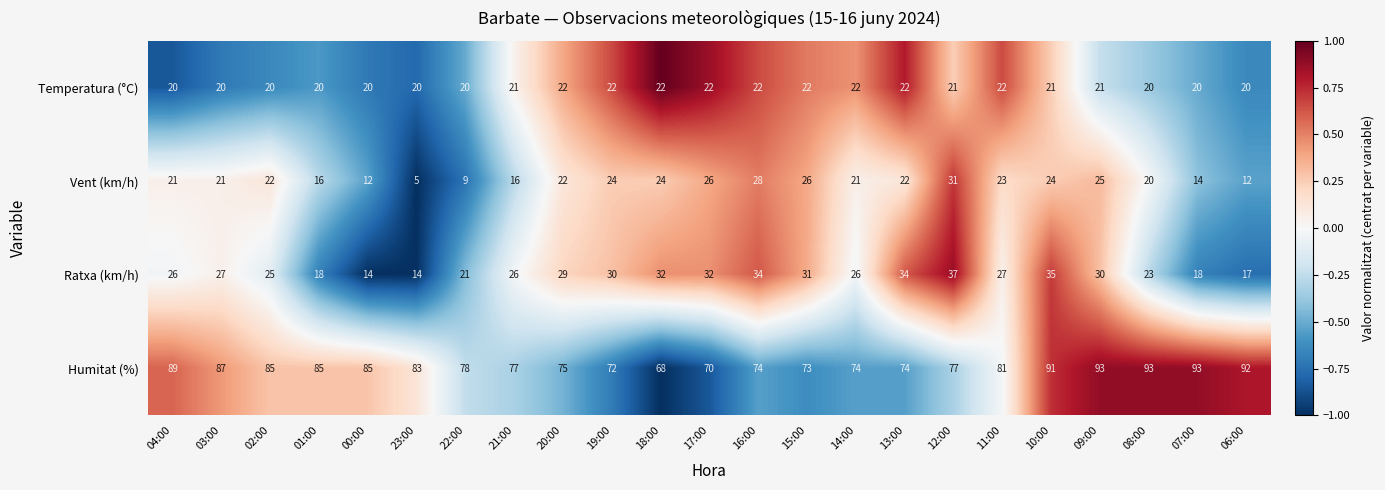

Rank the series at 19:00 from highest to lowest value.

Humitat (%), Ratxa (km/h), Vent (km/h), Temperatura (°C)